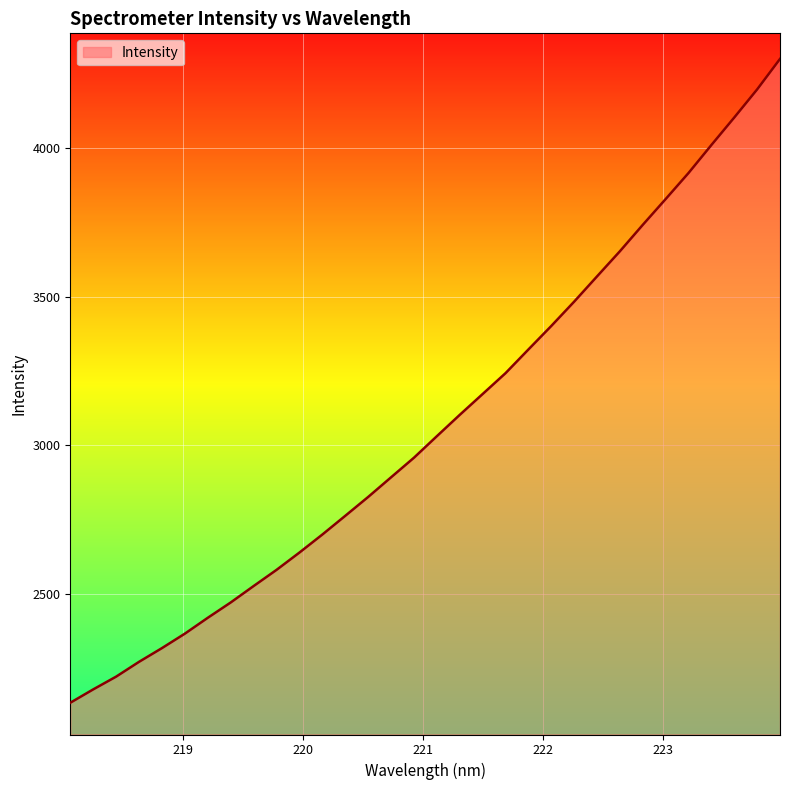

How many categories are shown in the chart?

32